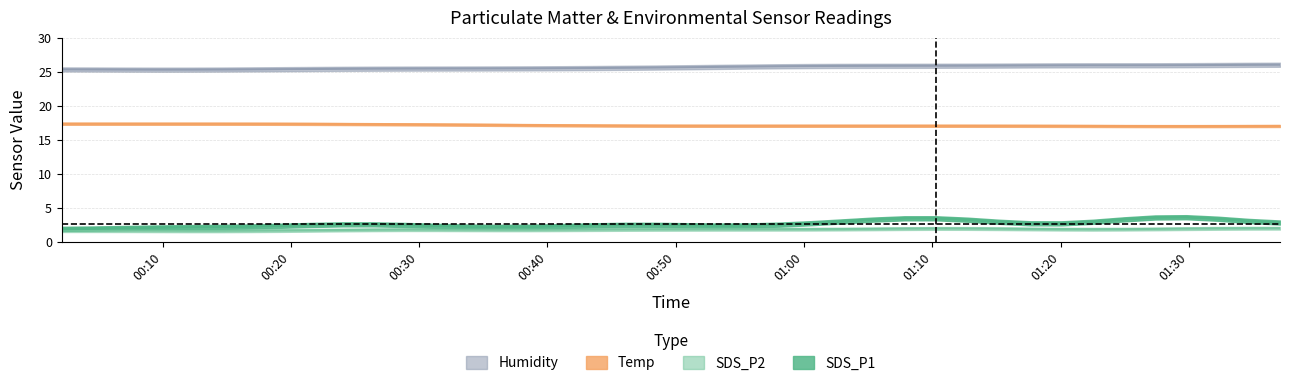

Which series has the largest total across all categories?

Humidity